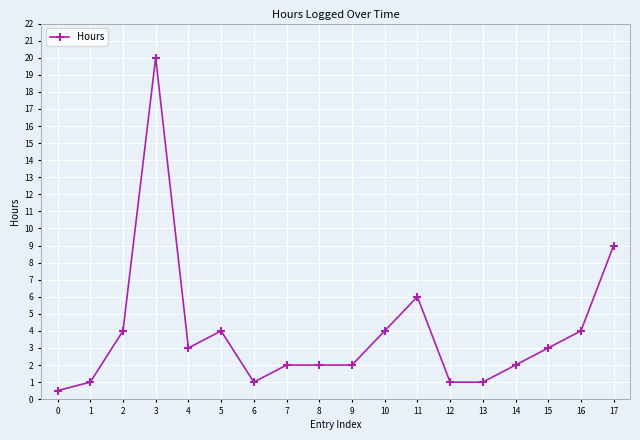

Where is the first local minimum?

4